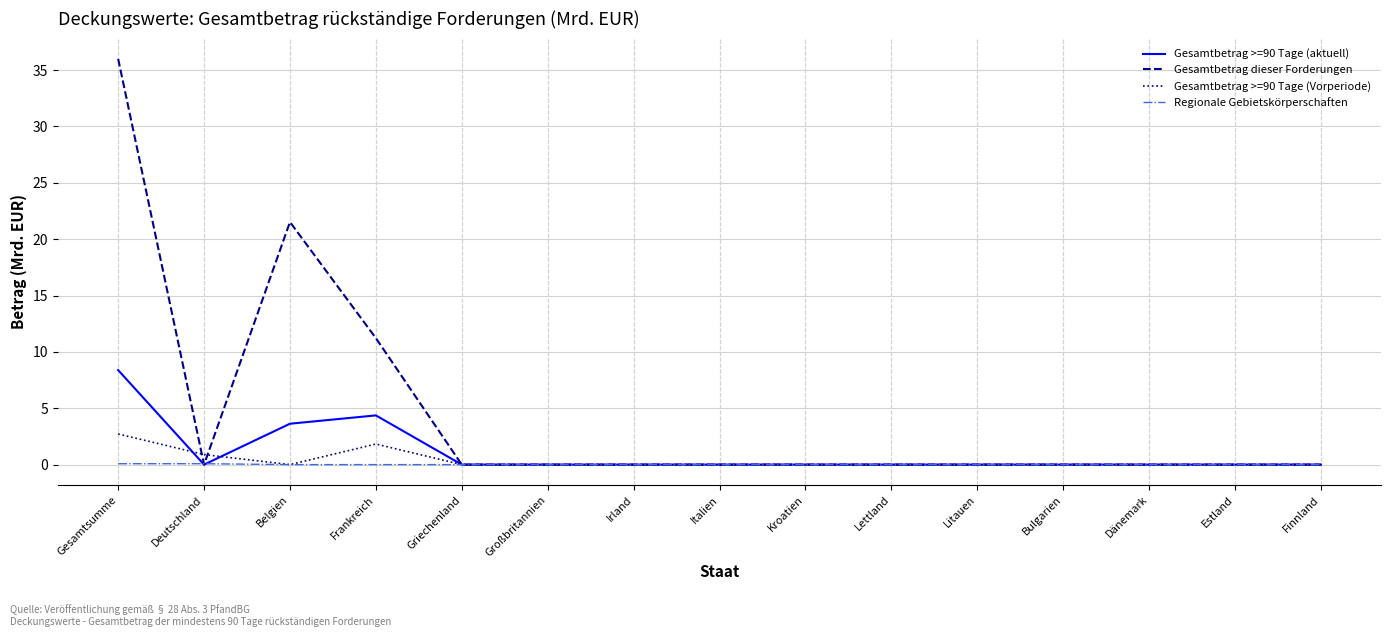

Where is Gesamtbetrag dieser Forderungen nearest to the value 17?

Belgien